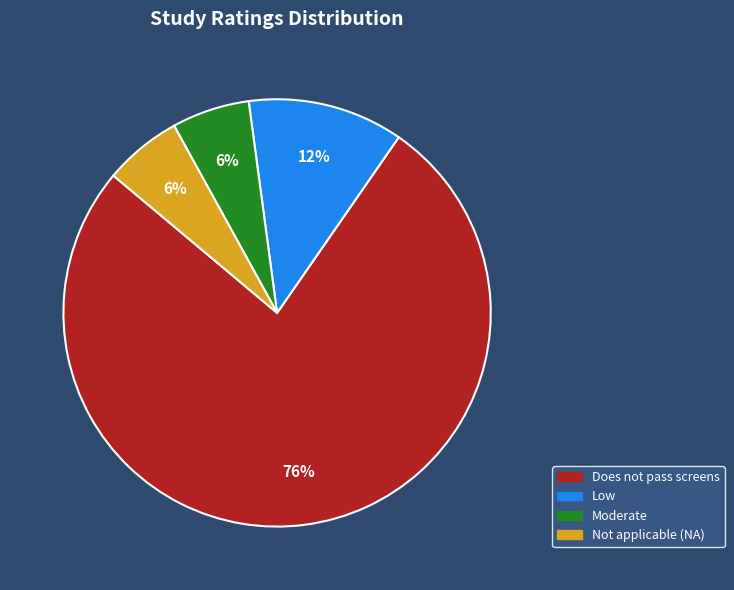

Is there a majority slice in this chart?

Yes